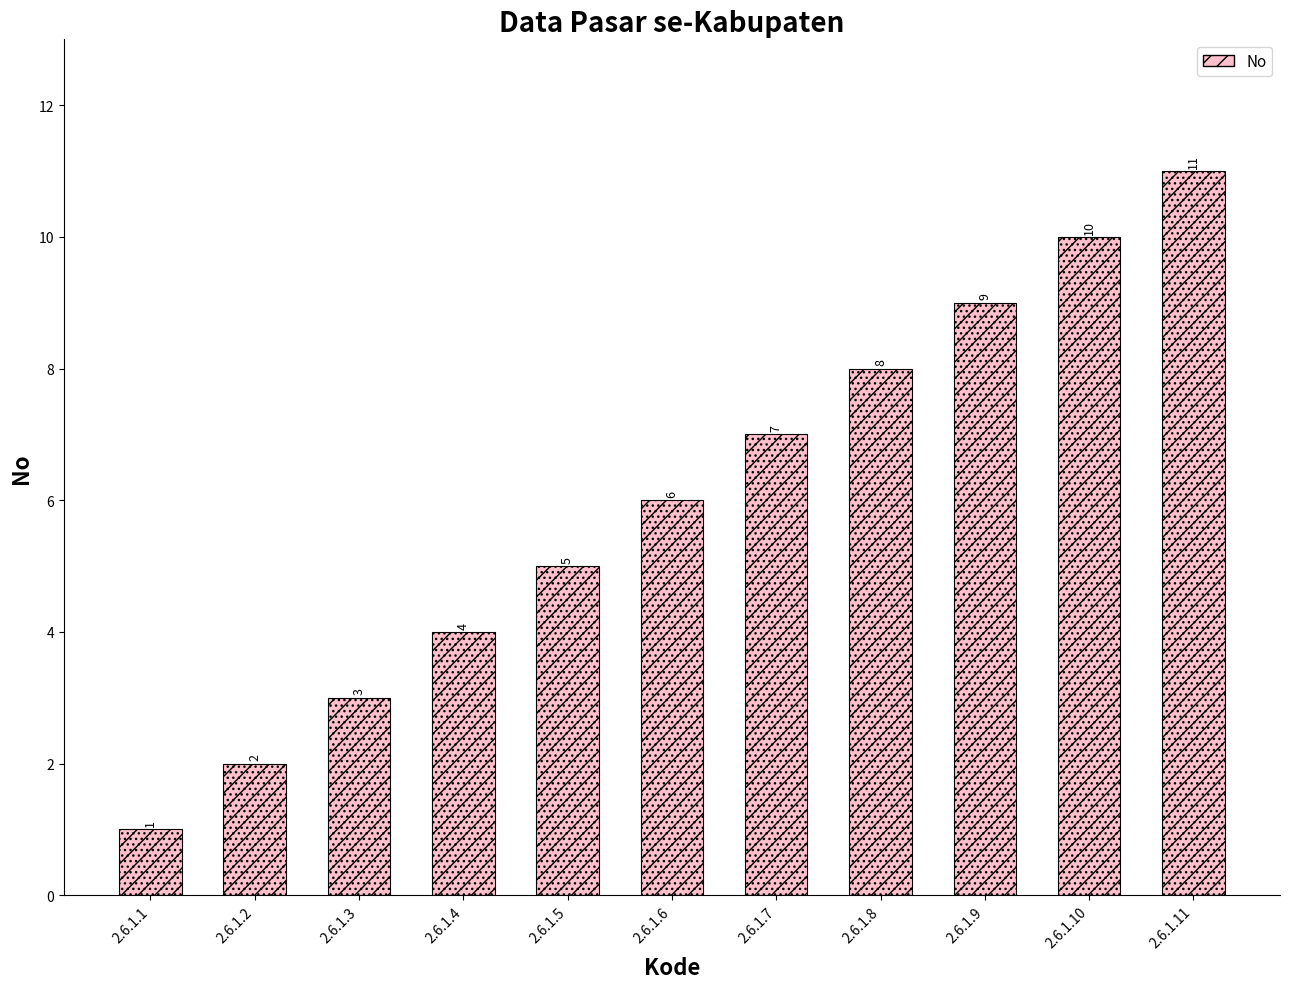

At which label is the value closest to 6?

2.6.1.6